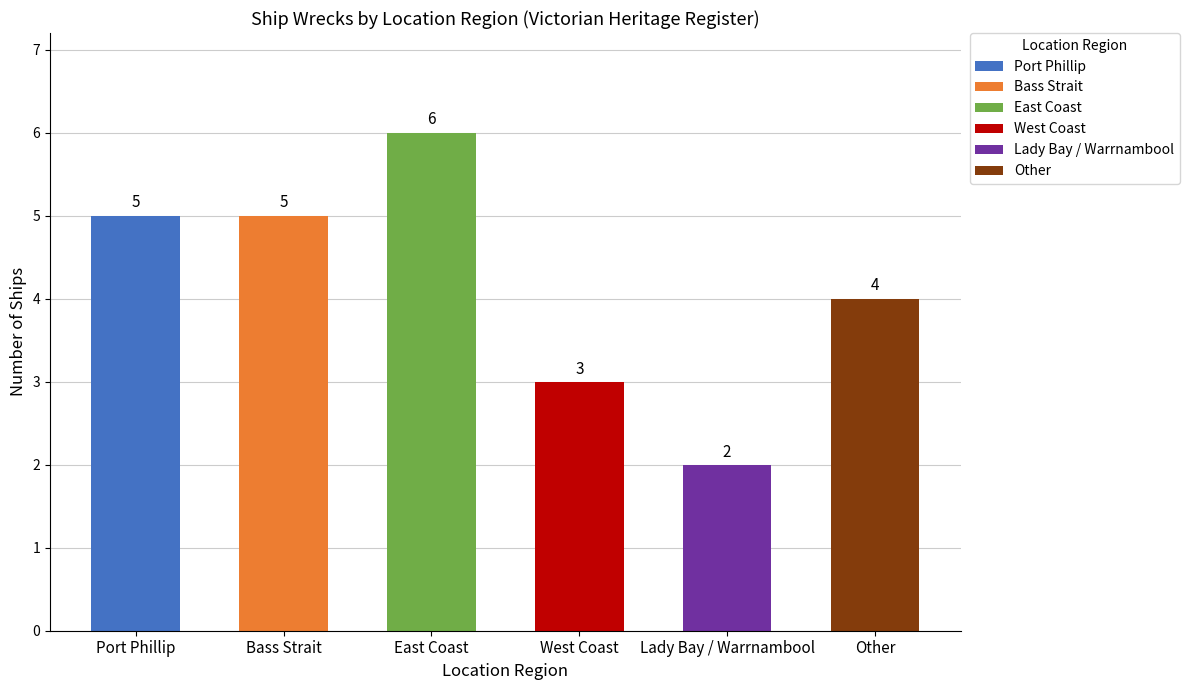

What is the average value?

4